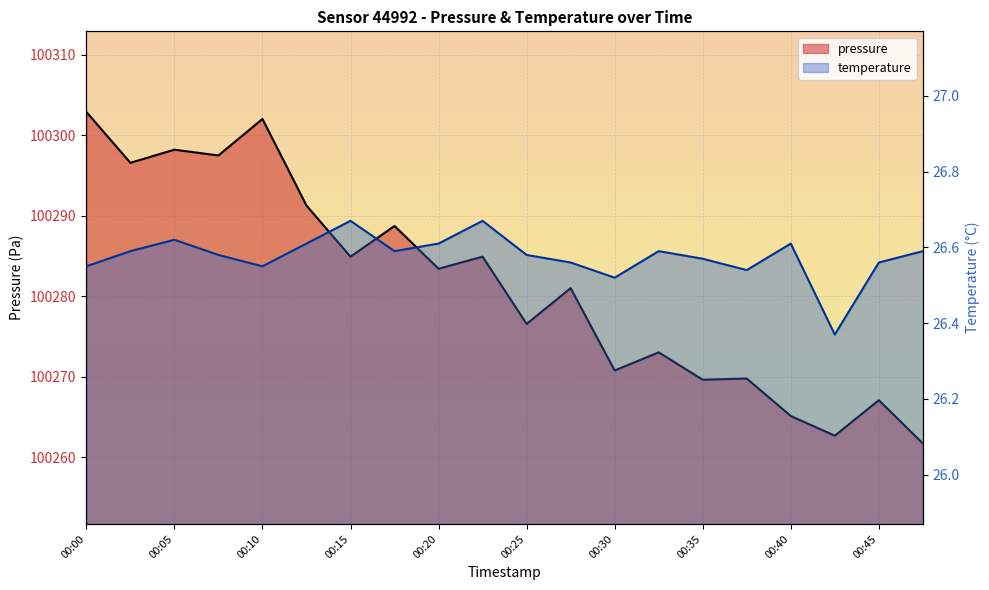

Count the number of data series in this chart.

2